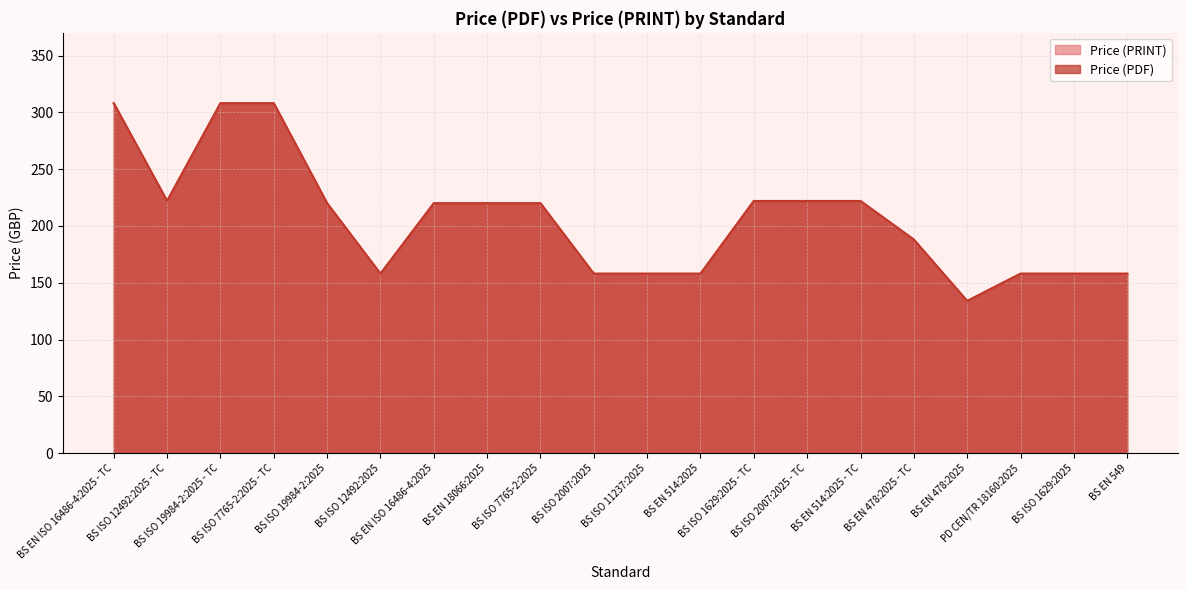

Which category has the lowest value in the Price (PRINT) series?

BS EN 478:2025